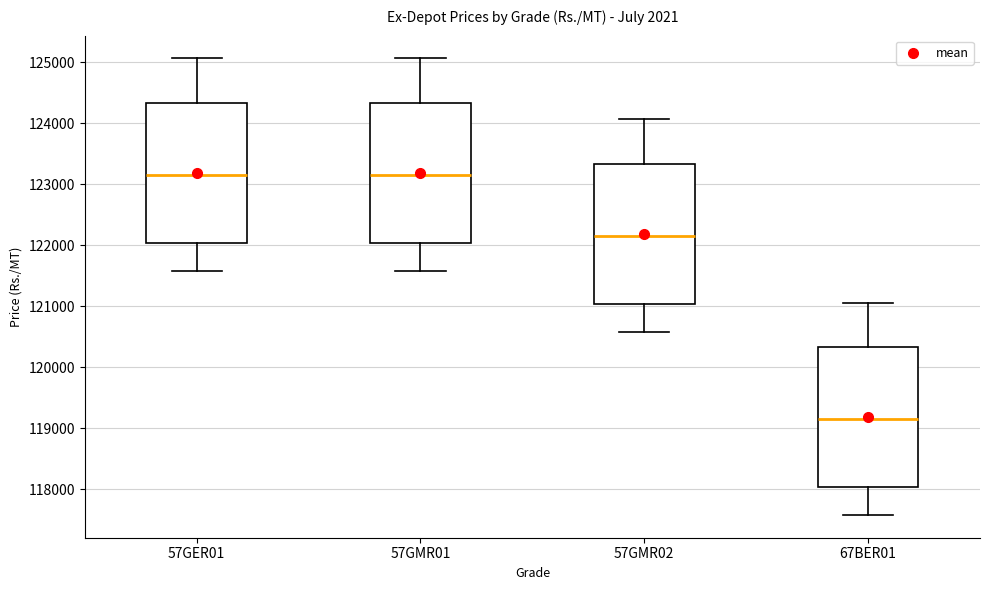

Where does the upper whisker of the box for 57GMR02 end on the y-axis? The values are not printed on the chart, so give them approximately, as read against the axis.

124100